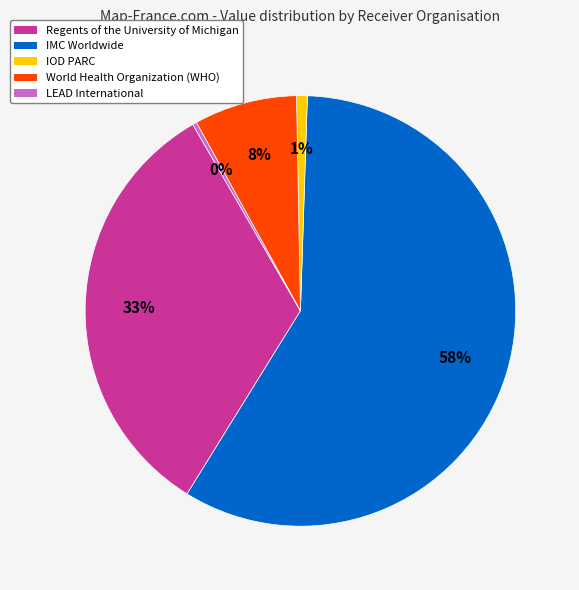

Count the number of slices in the pie.

5